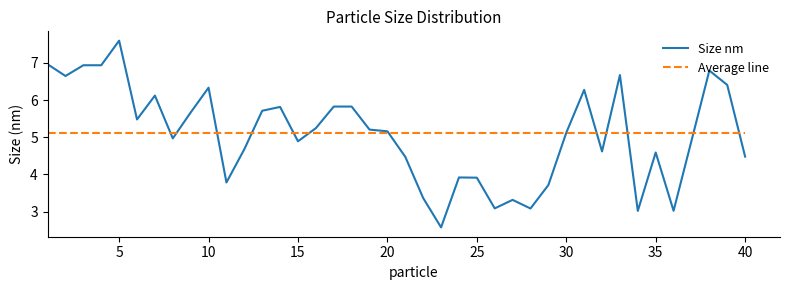

Rank the series by their maximum value, from highest to lowest.

Size nm, Average line